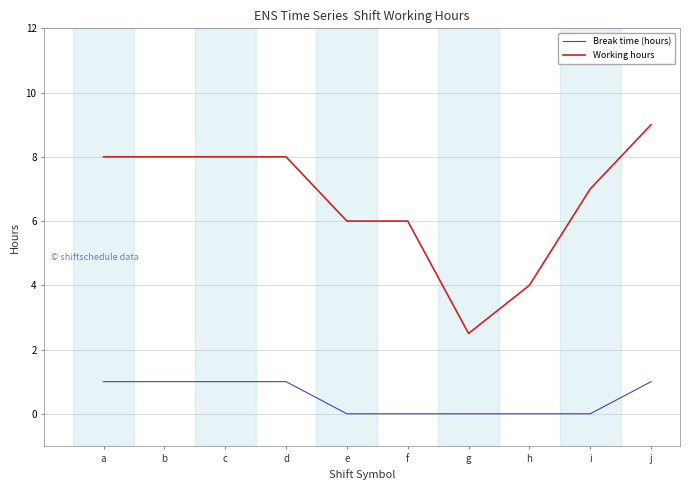

How many series are shown in this chart?

2